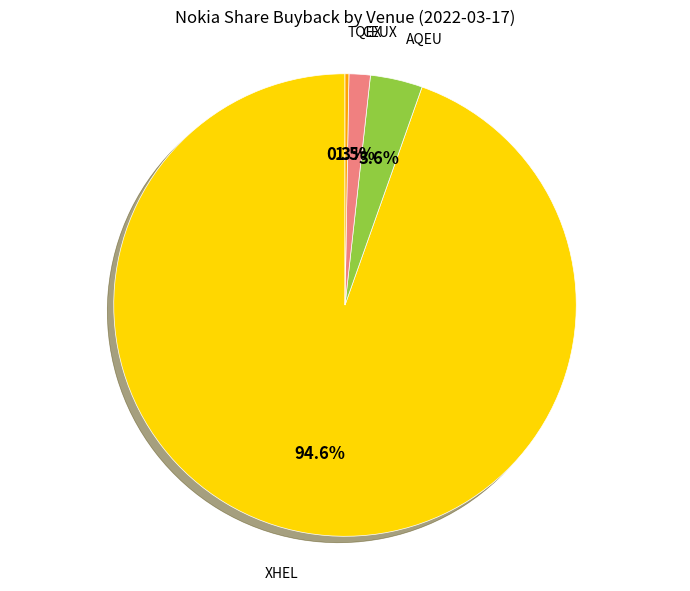

Is there a majority slice in this chart?

Yes